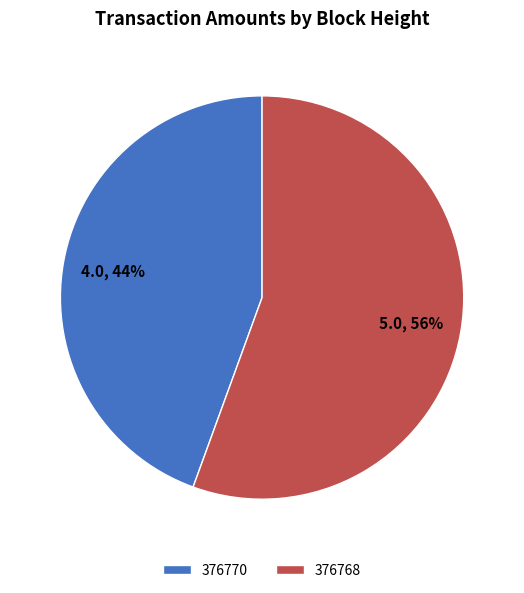

To the nearest percent, what is the average slice percentage?

50%